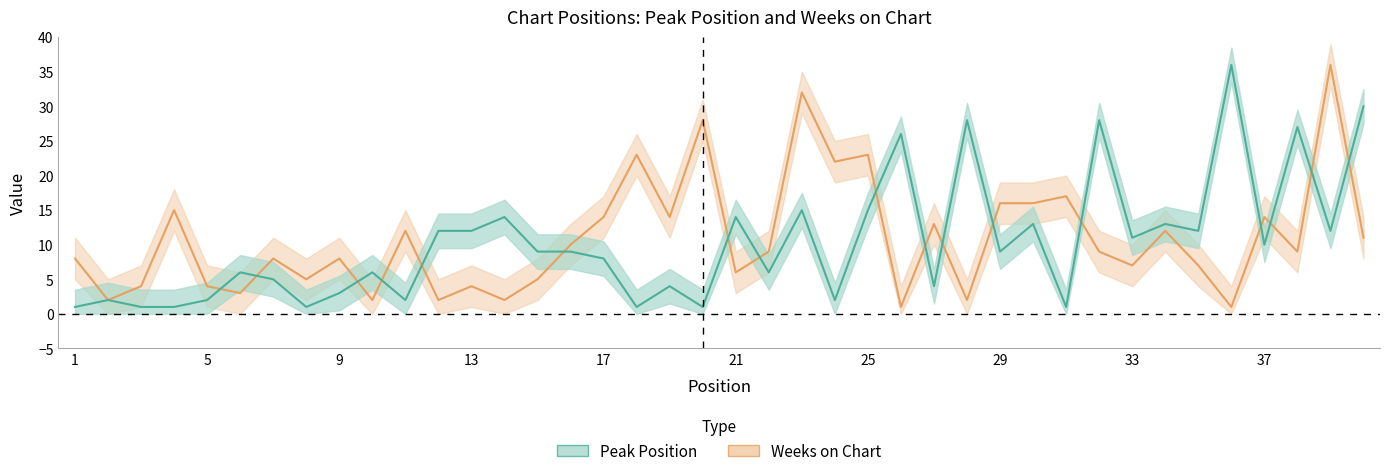

What value does the Peak Position series have at 11?

2